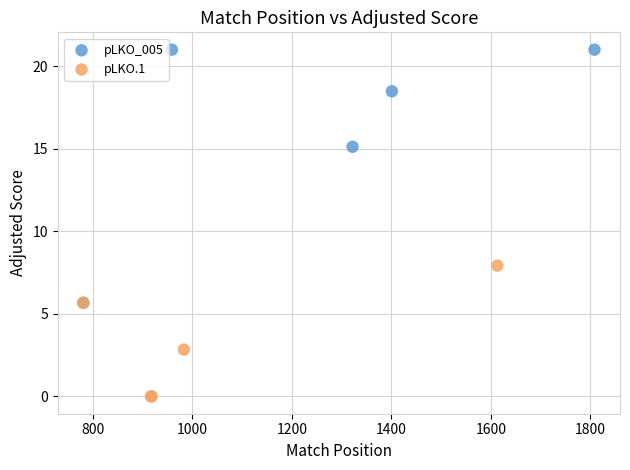

Which series has the widest spread of Y values?

pLKO_005